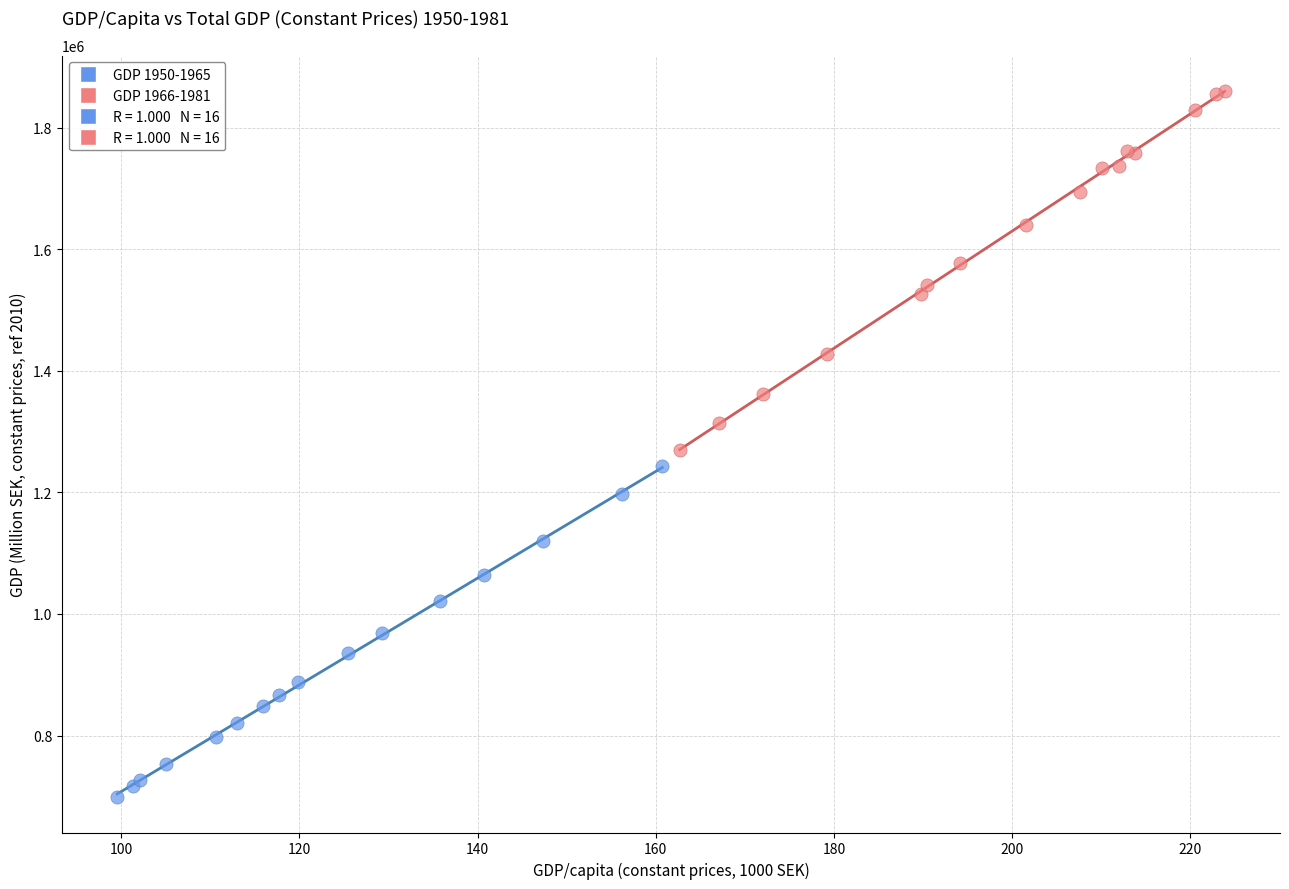

Which series reaches the minimum Y coordinate?

GDP 1950-1965